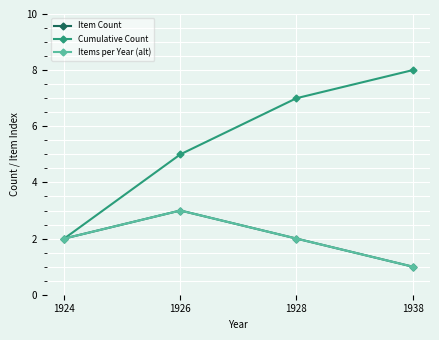

What is the difference between the maximum and second lowest values in the Item Count series?

1